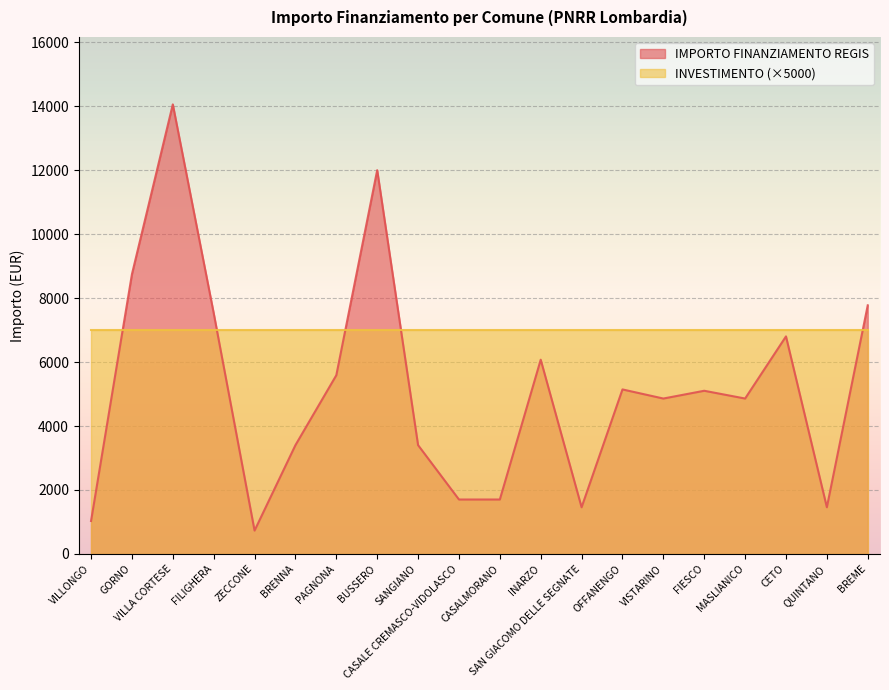

Rank the categories by value from highest to lowest.

VILLA CORTESE, BUSSERO, GORNO, BREME, FILIGHERA, CETO, INARZO, PAGNONA, OFFANENGO, FIESCO, VISTARINO, MASLIANICO, BRENNA, SANGIANO, CASALE CREMASCO-VIDOLASCO, CASALMORANO, SAN GIACOMO DELLE SEGNATE, QUINTANO, VILLONGO, ZECCONE